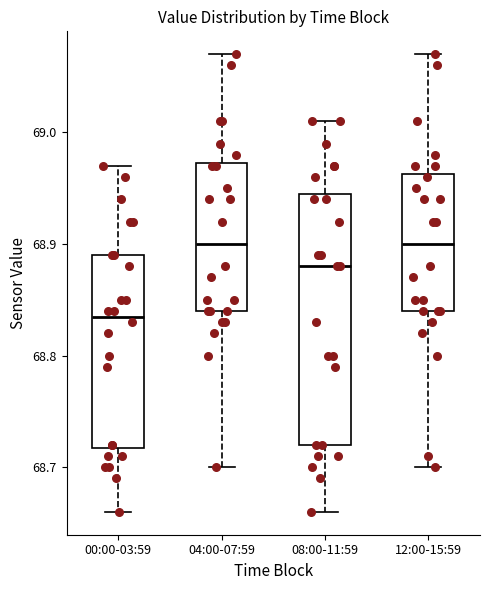

Reading left to right, transcribe this box plot: for each box, give where its median line is, the range the box spans, and where its two whiskers end, as read against the y-axis. The values are not printed on the chart, so give them approximately, as read against the axis.

00:00-03:59: median 68.84, box 68.72 to 68.89, whiskers 68.66 to 68.97
04:00-07:59: median 68.90, box 68.84 to 68.97, whiskers 68.70 to 69.07
08:00-11:59: median 68.88, box 68.72 to 68.95, whiskers 68.66 to 69.01
12:00-15:59: median 68.90, box 68.84 to 68.96, whiskers 68.70 to 69.07